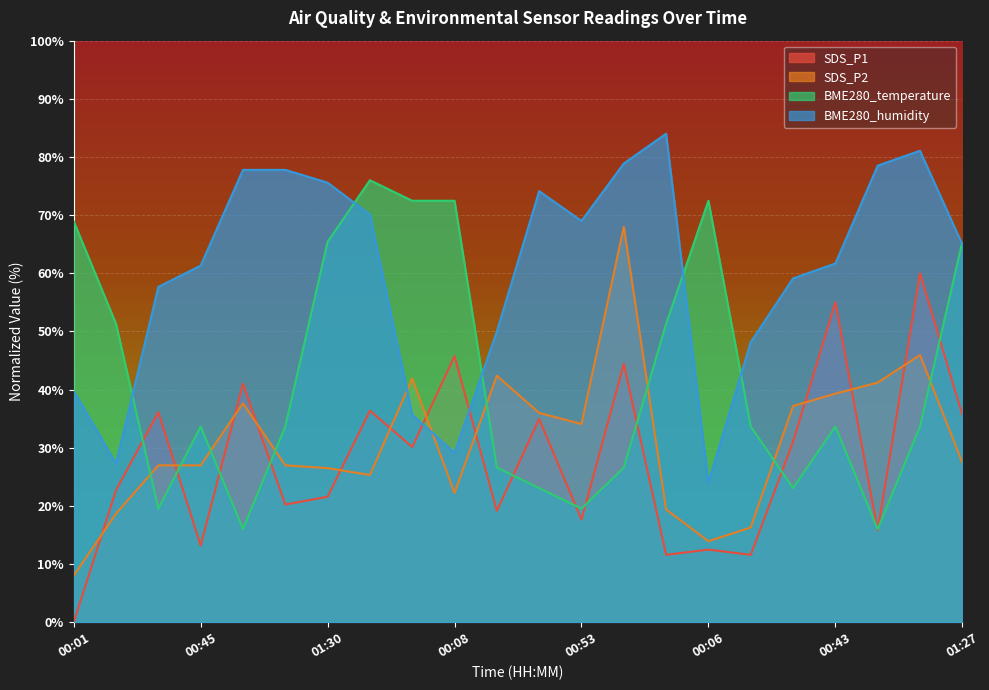

What is the difference between the second highest and minimum values in the SDS_P1 series?

55.0